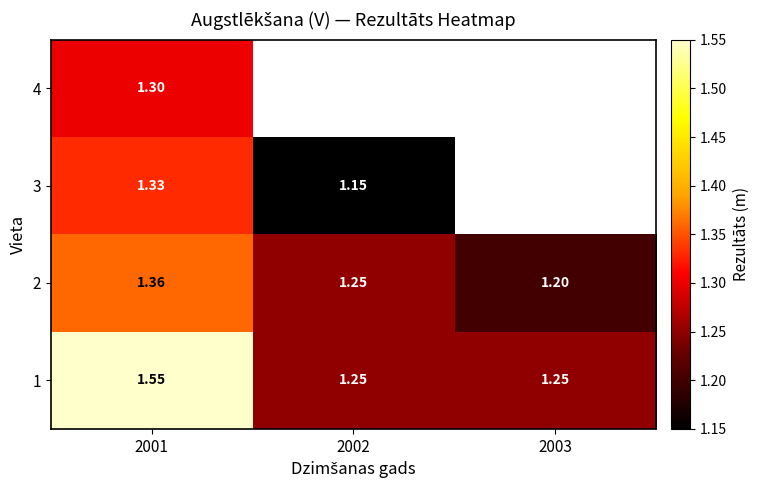

How many 3 values are between 1 and 2?

2